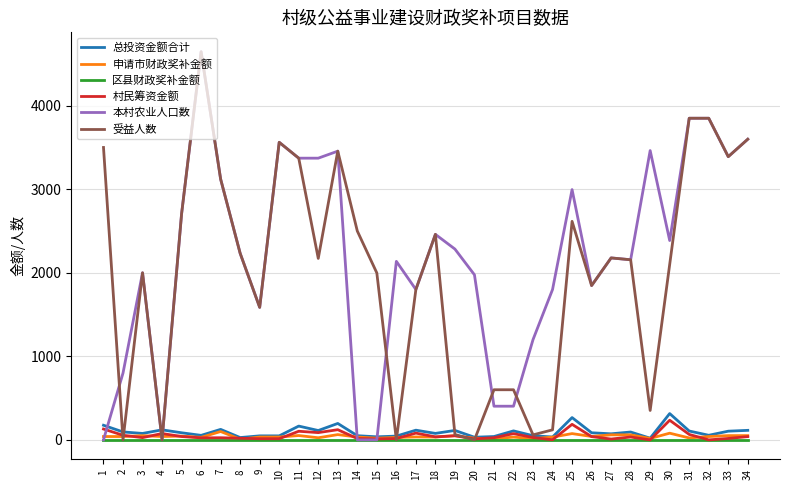

What is the total value across all series at 9?

3268.0